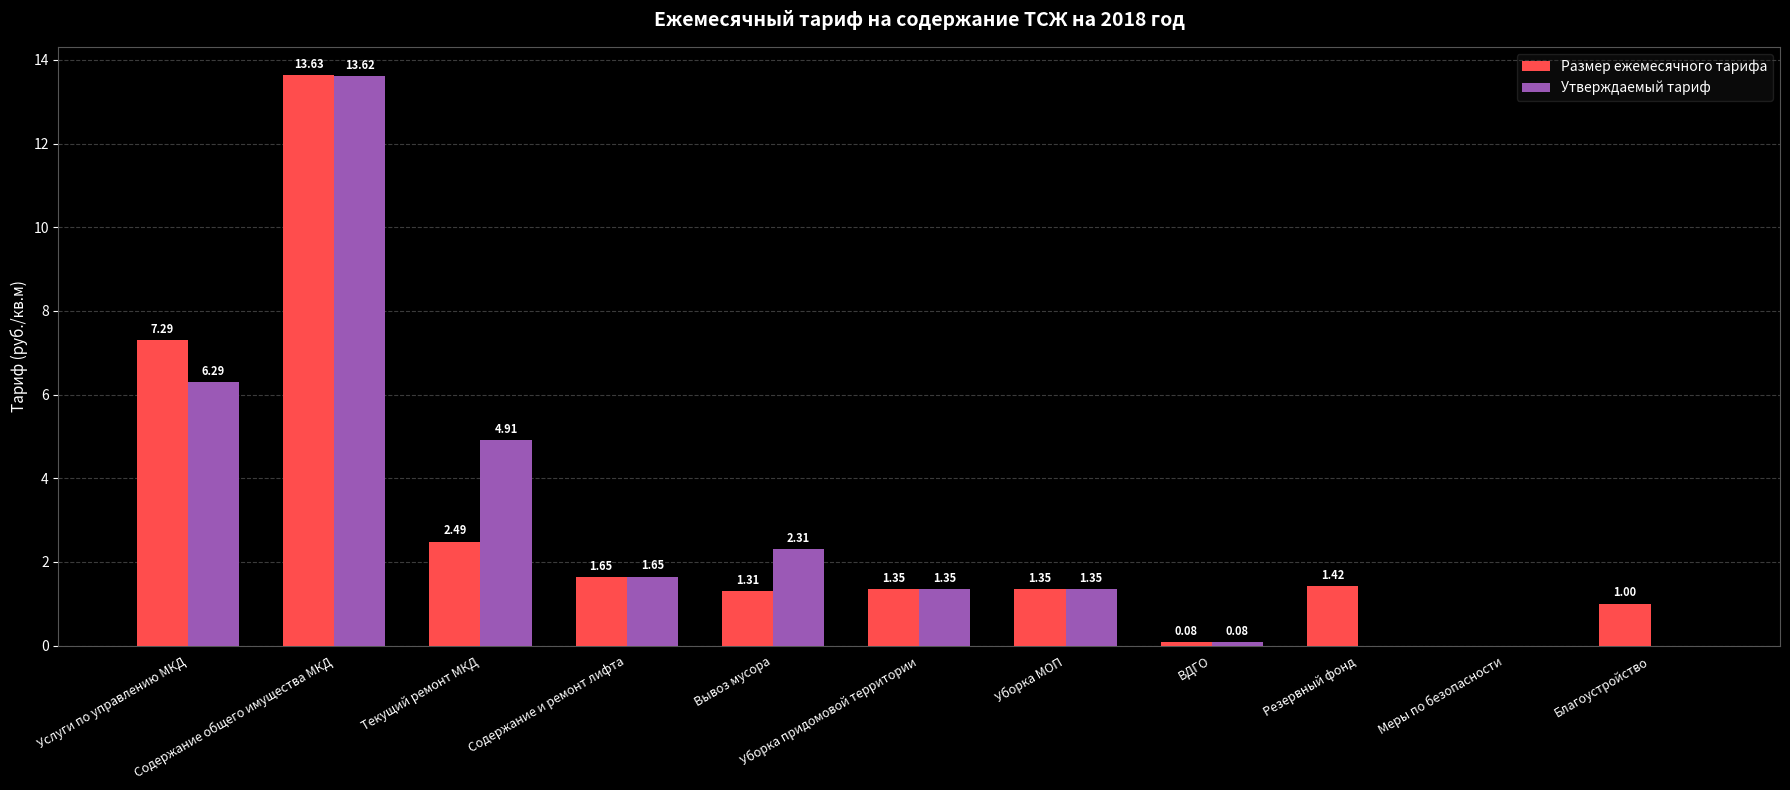

Does the chart contain stacked bars?

No